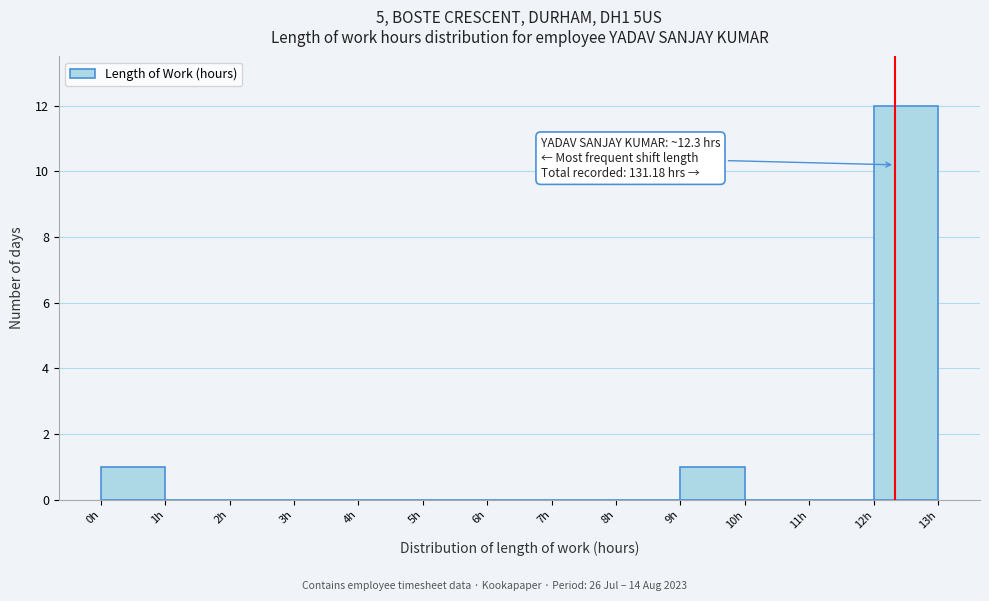

Over which range of the x-axis is the bar tallest?

12 to 13